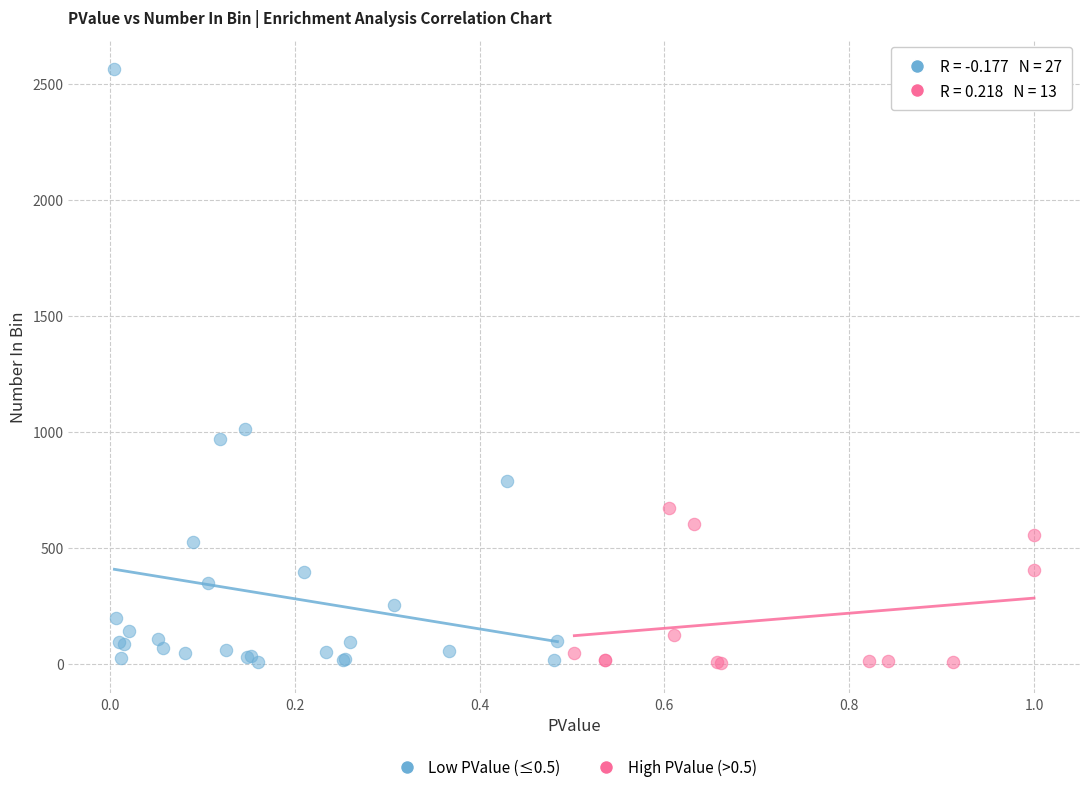

Which series has the widest spread of Y values?

Low PValue (≤0.5)